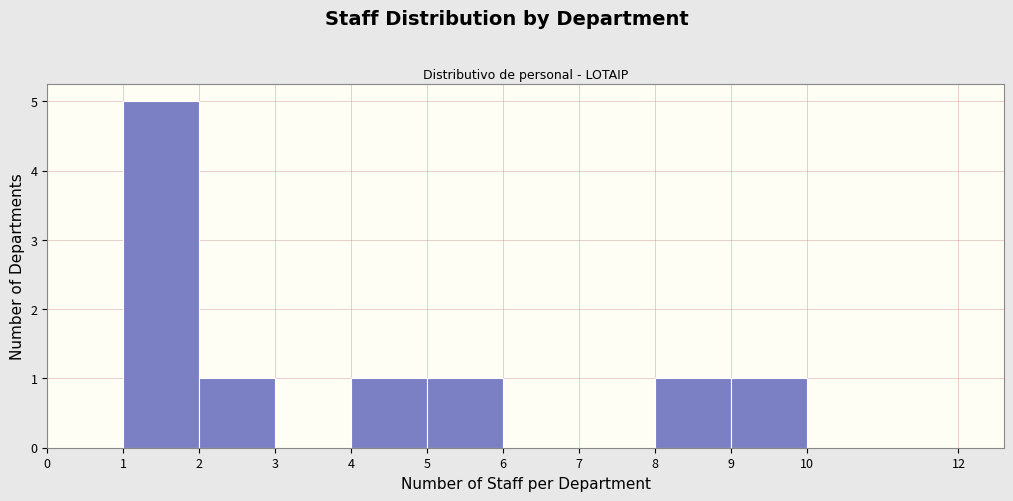

Reading left to right, list every bar in this chart as the range it spans on the x-axis followed by its height. The values are not printed on the chart, so give them approximately, as read against the axis.

0 to 1: 0
1 to 2: 5
2 to 3: 1
3 to 4: 0
4 to 5: 1
5 to 6: 1
6 to 7: 0
7 to 8: 0
8 to 9: 1
9 to 10: 1
10 to 12: 0